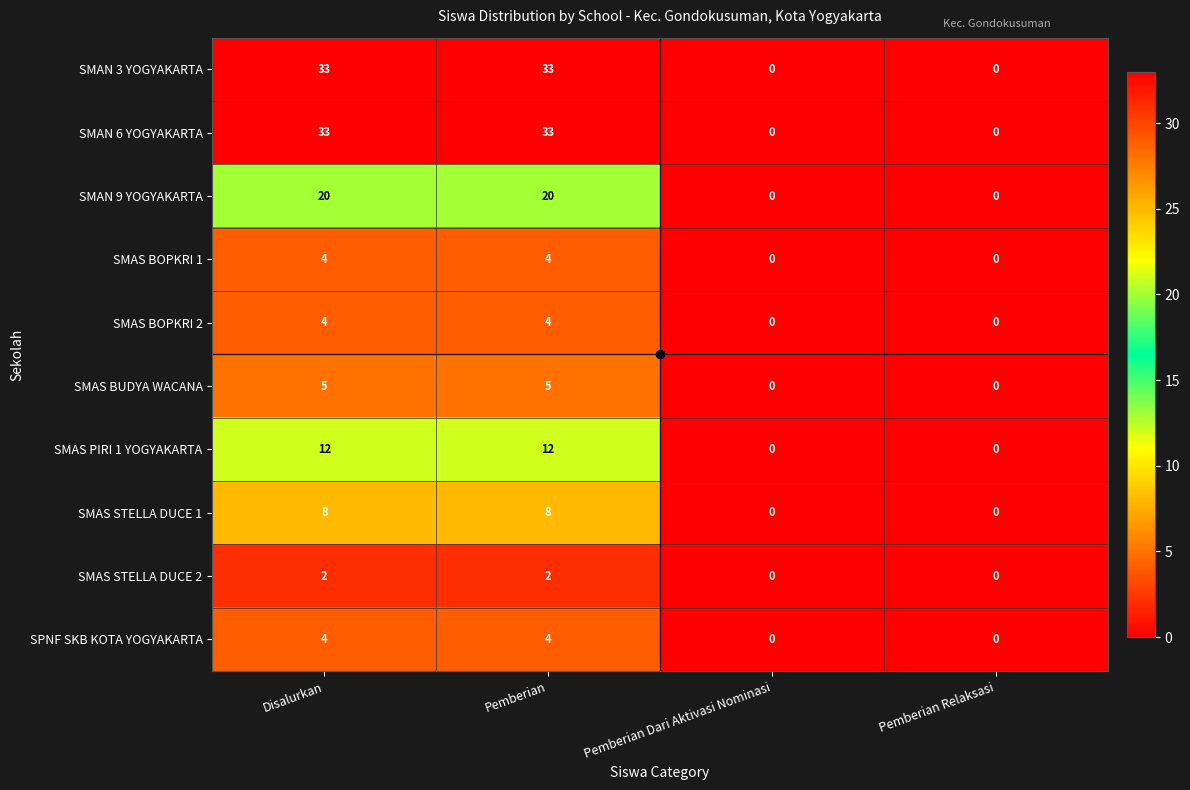

Is the value of SMAS STELLA DUCE 2 at Pemberian Relaksasi greater than the value of SMAS BOPKRI 1 at Disalurkan?

No